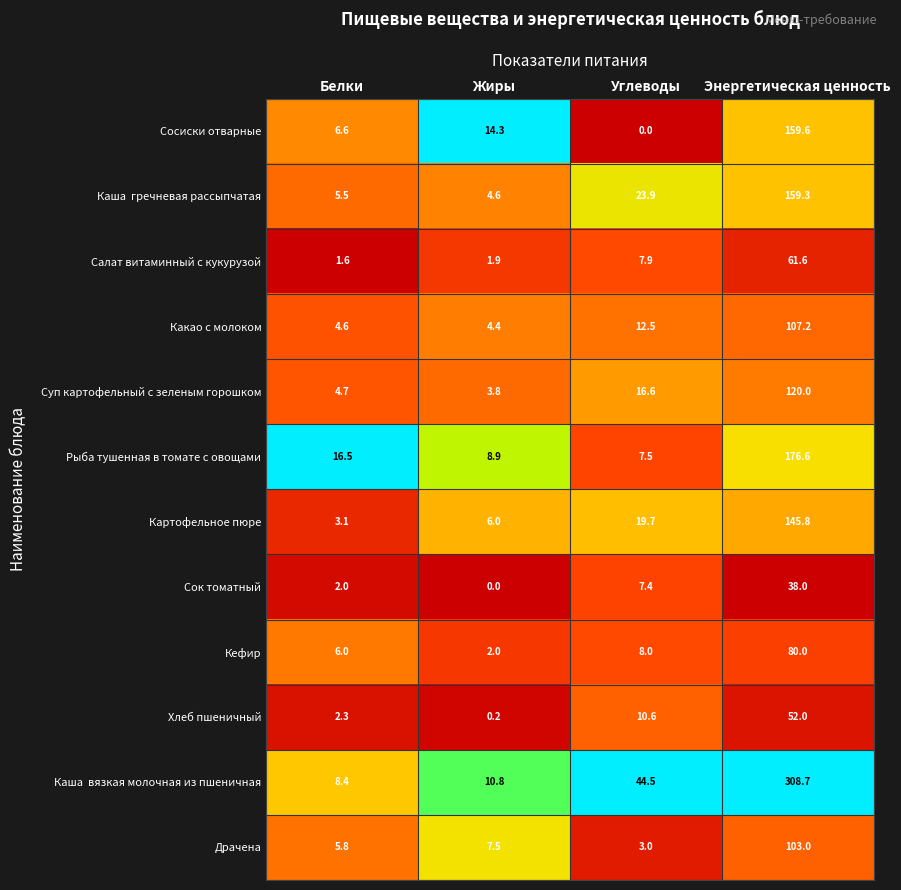

The Салат витаминный с кукурузой series shows 91.1 at Энергетическая ценность. True or false?

False